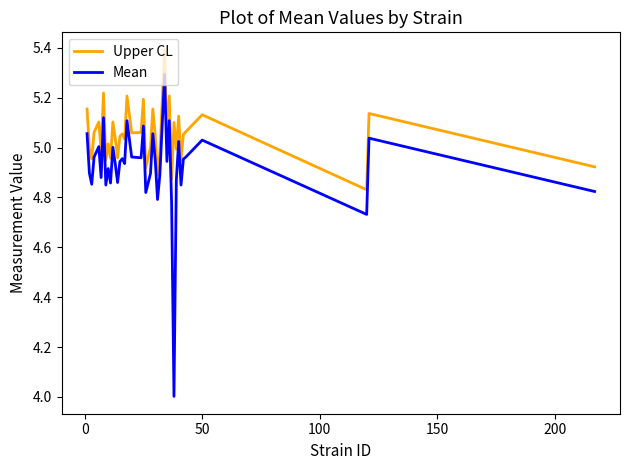

In Upper CL, how many points are lower than both neighbors (excluding endpoints)?

14